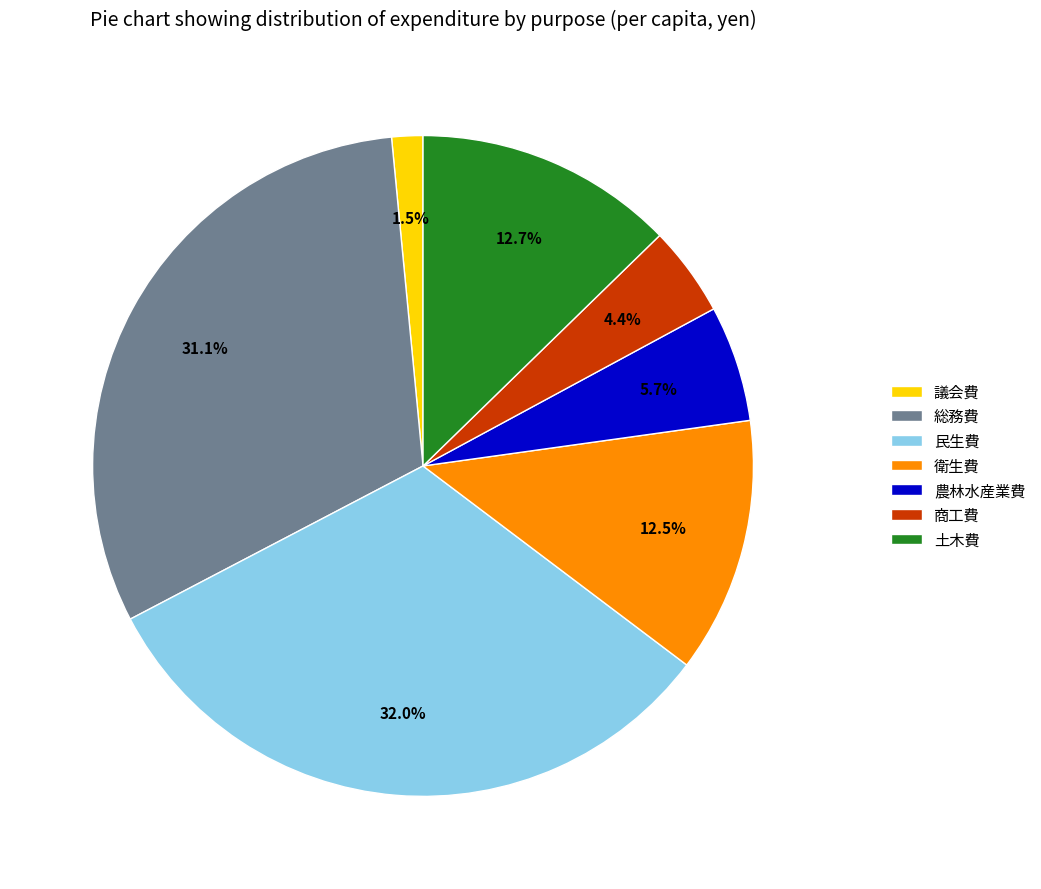

What percentage is the 土木費 slice, to the nearest percent?

13%